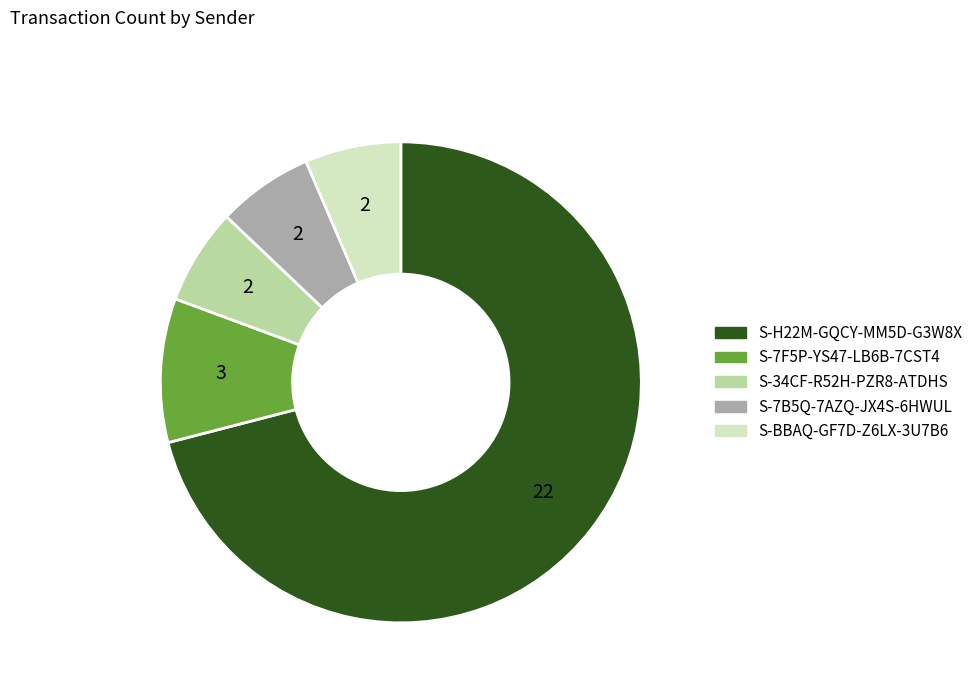

Combined, do S-7B5Q-7AZQ-JX4S-6HWUL and S-34CF-R52H-PZR8-ATDHS account for over 50%?

No